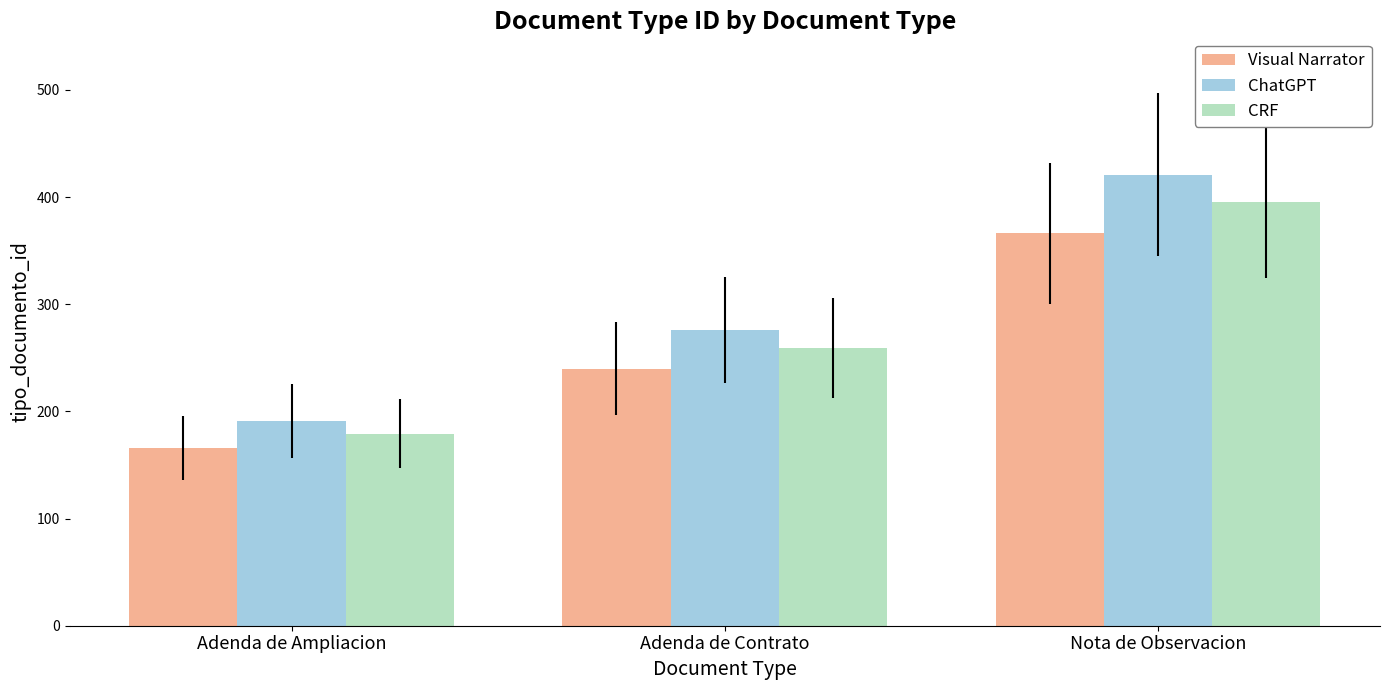

How many Visual Narrator values are between 166 and 366?

3